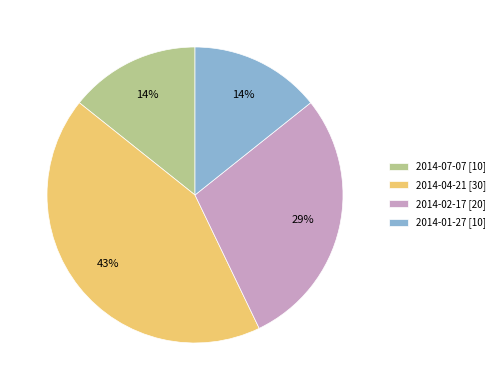

Is the sum of 2014-02-17 [20] and 2014-04-21 [30] greater than half?

Yes